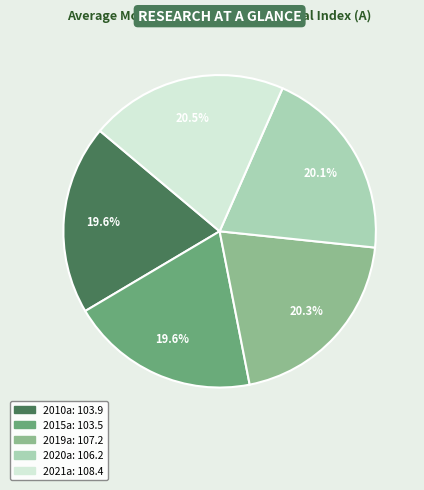

Do 2020a and 2019a together represent more than half of the pie?

No